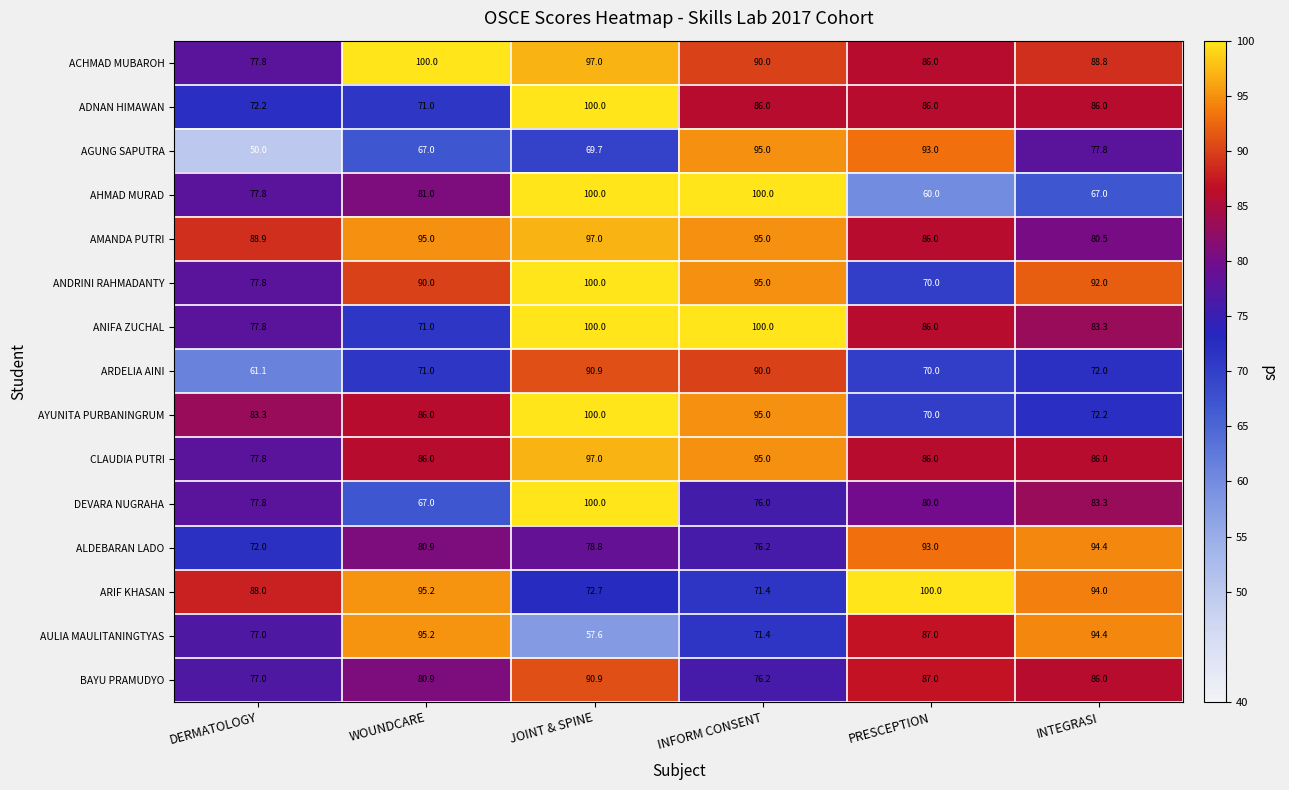

How many categories are shown in the chart?

6